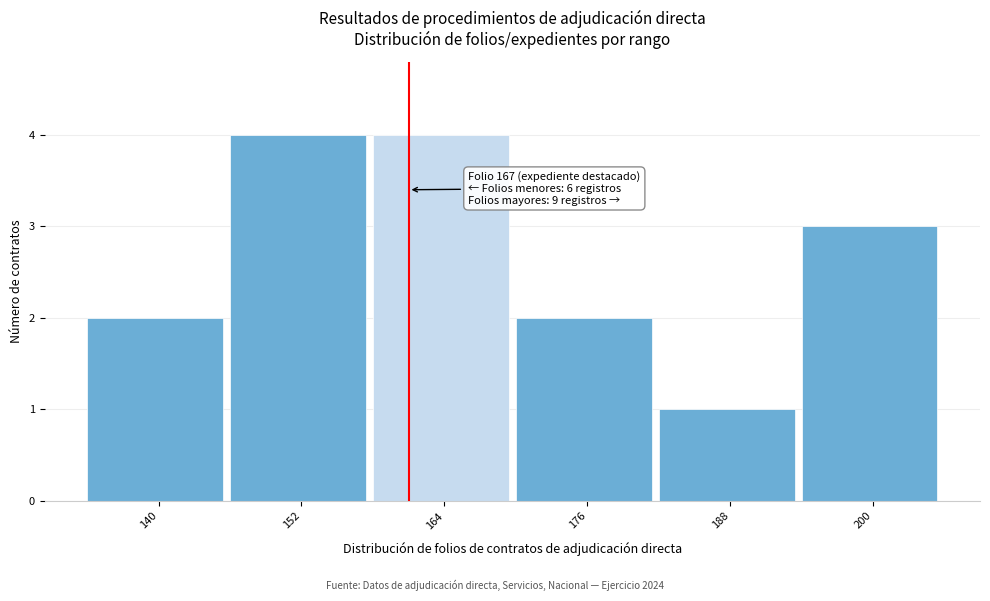

Reading left to right, what are all the values shown in this chart?

140=2	152=4	164=4	176=2	188=1	200=3